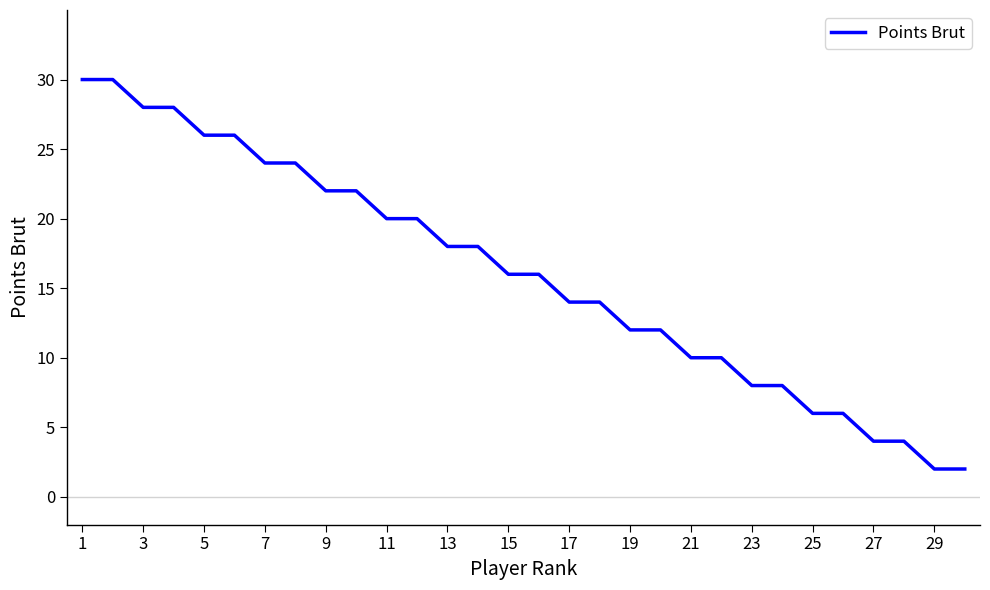

What is the smallest value displayed?

2